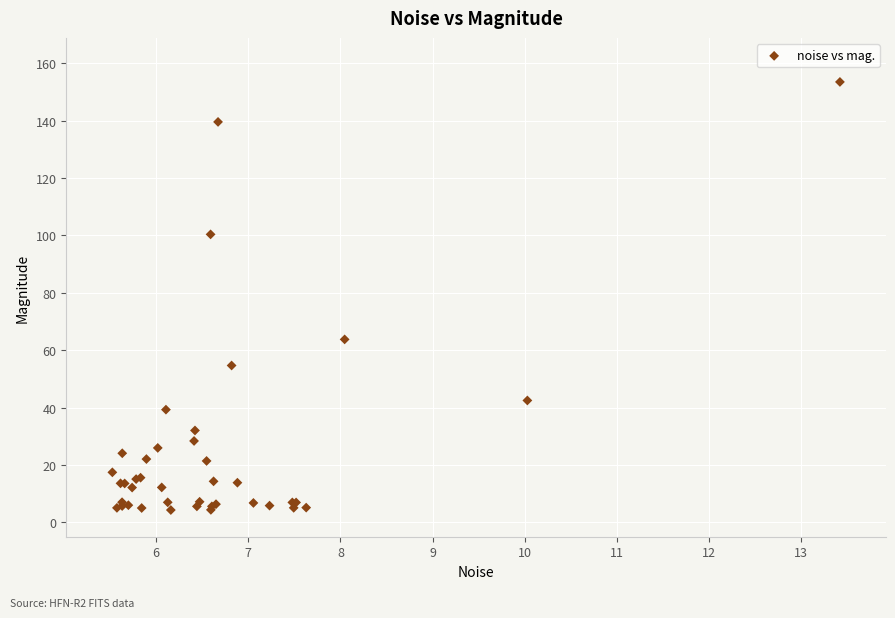

What Y value in the scatter plot is closest to 78?

63.8